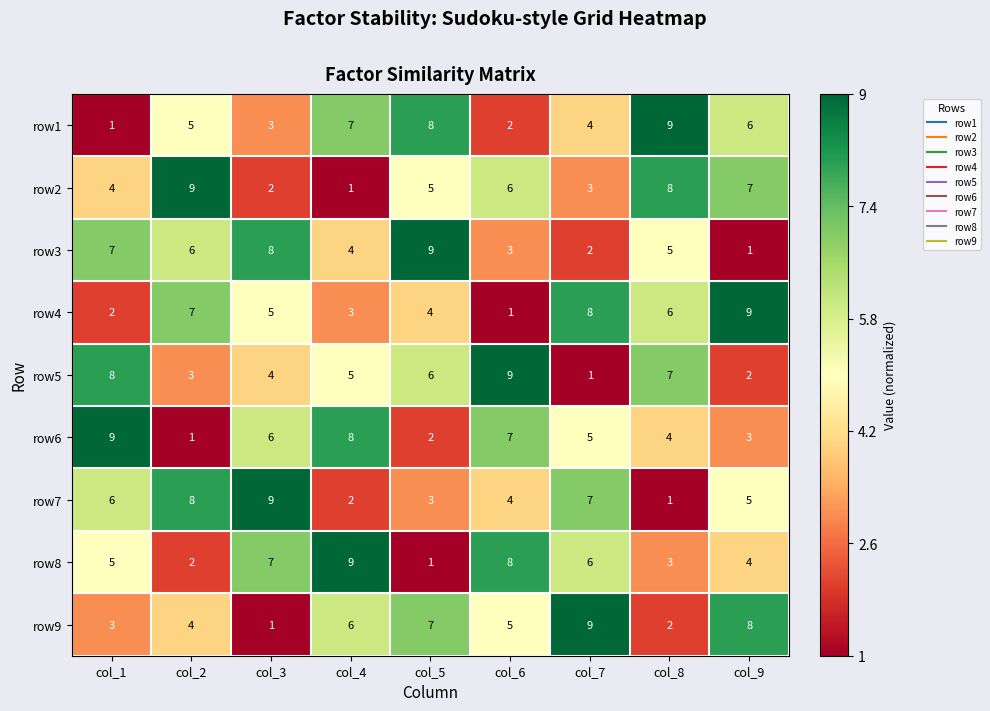

Which series changed the most between col_5 and col_6?

row8